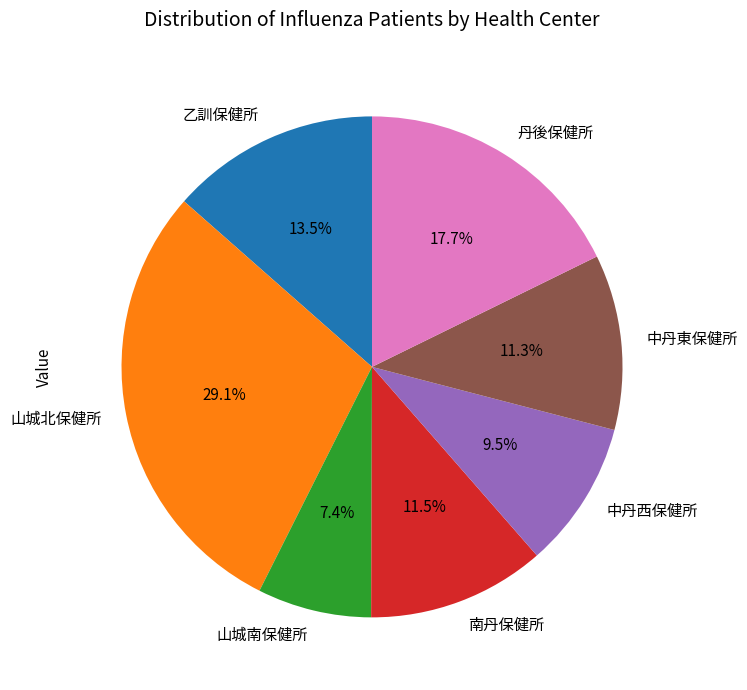

To the nearest percent, what is the combined percentage of 中丹西保健所 and 丹後保健所?

27%